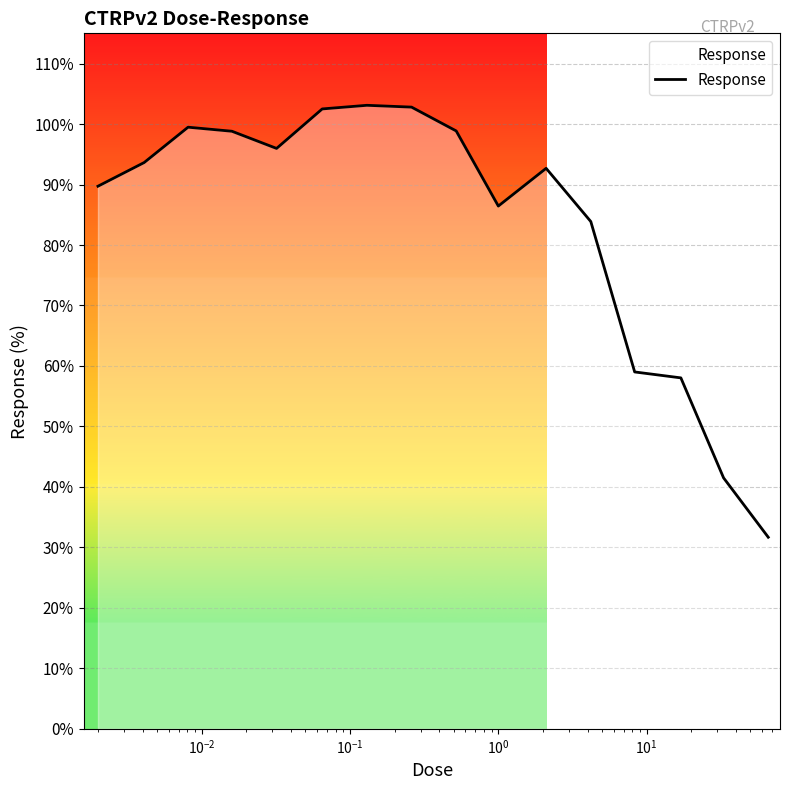

True or false: there are more than 1 points higher than both neighbors.

True